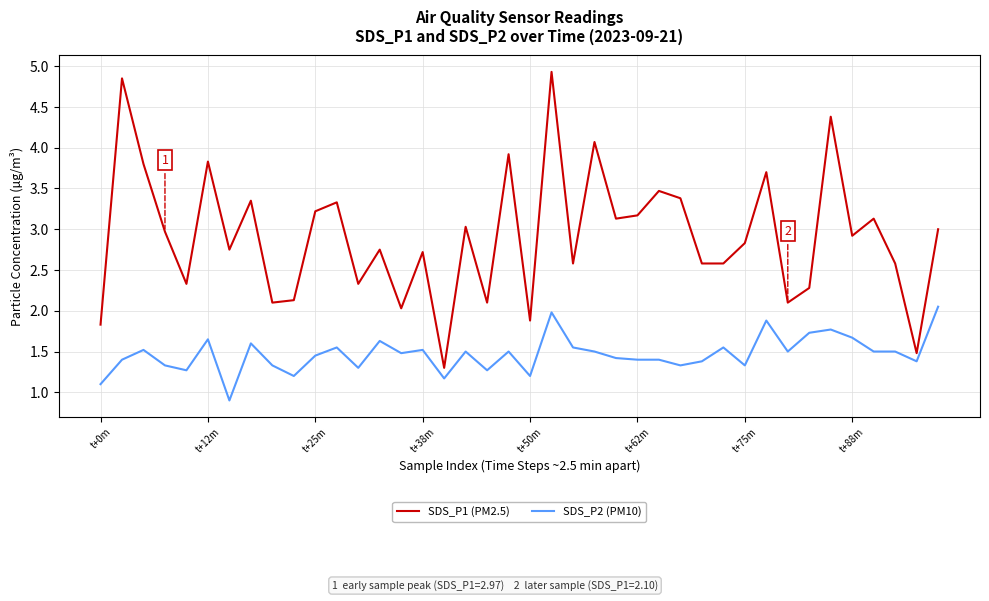

Which series has the largest total across all categories?

SDS_P1 (PM2.5)